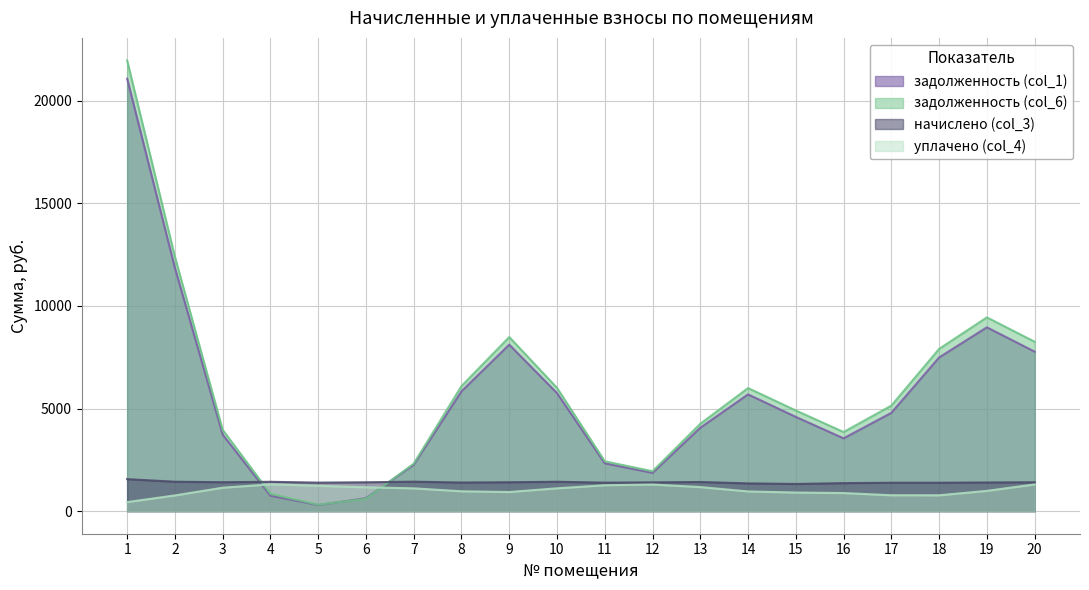

True or false: задолженность (col_6) and начислено (col_3) intersect in this chart.

True